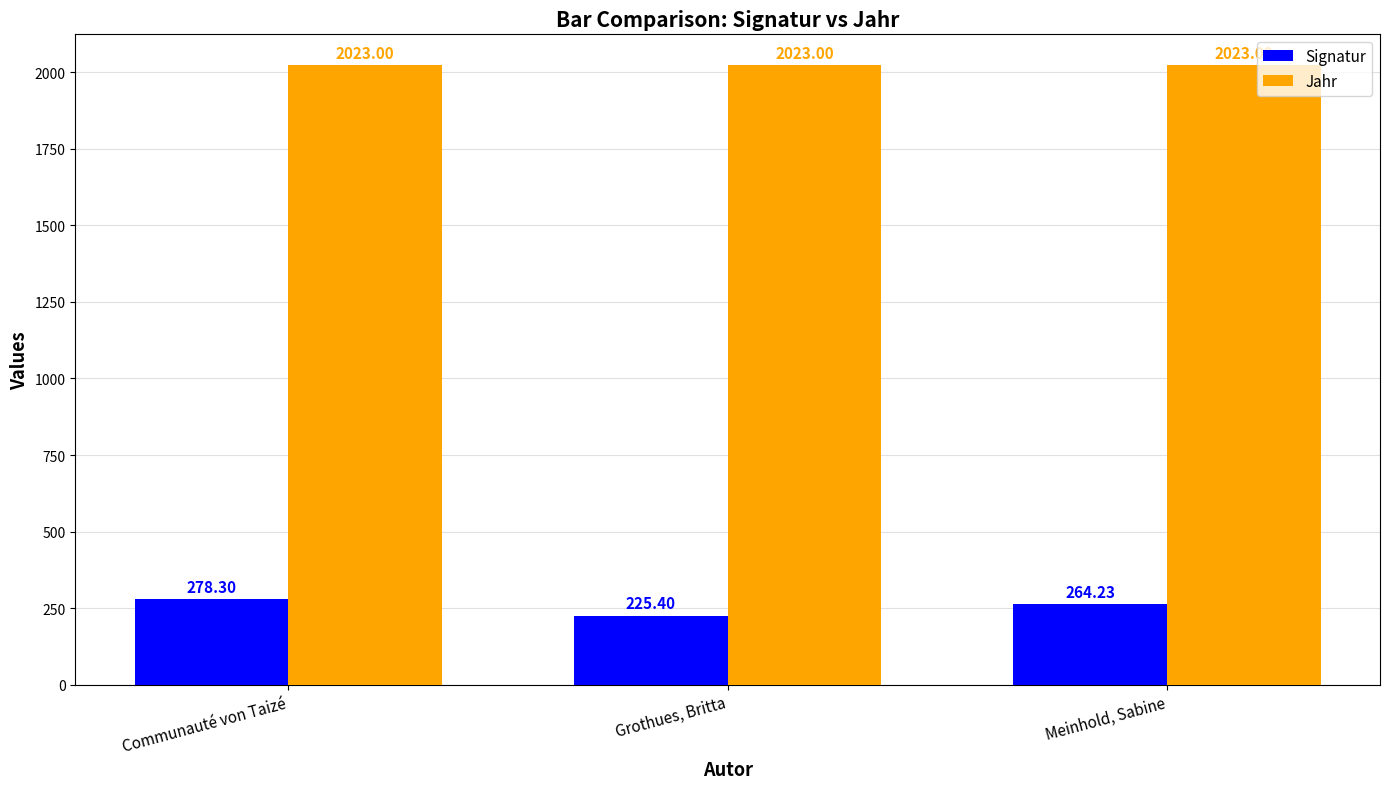

What is the value of the Jahr bar at the 3rd from the left?

2023.0